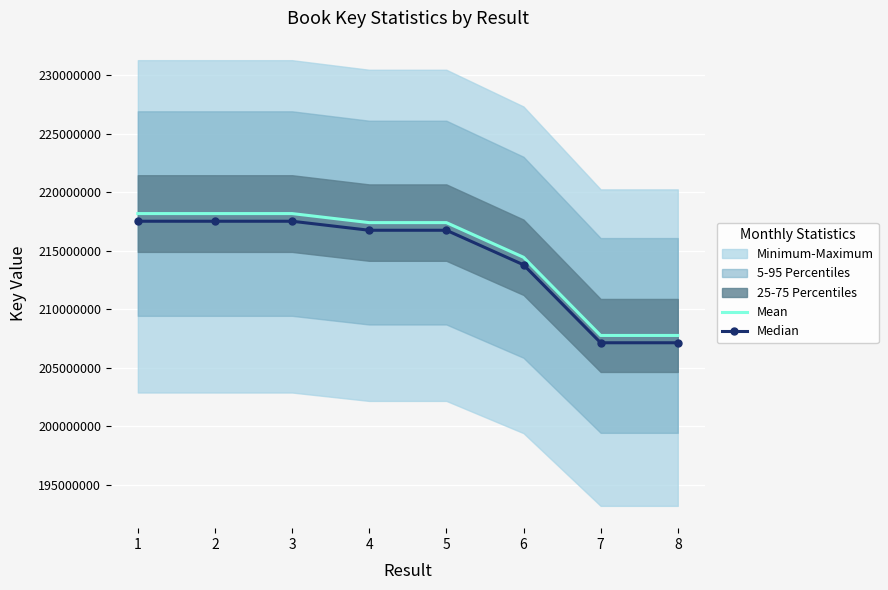

What is the average value of the Median series?

214264421.6